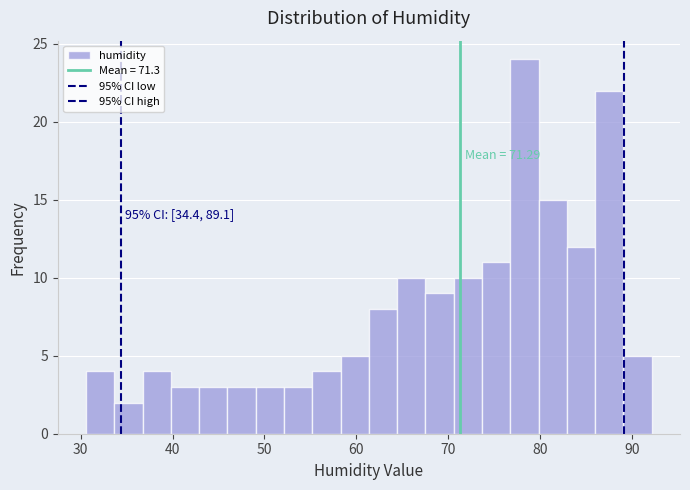

Read against the x-axis, roughly where is the centre of the tallest bar?

78